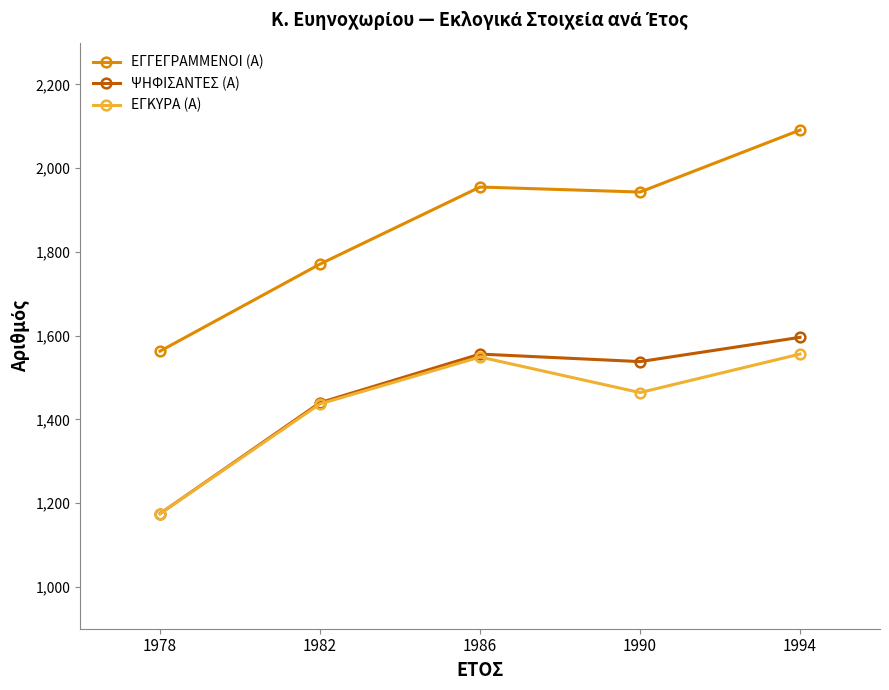

True or false: ΕΓΓΕΓΡΑΜΜΕΝΟΙ (Α) has more than 0 interior local peaks.

True